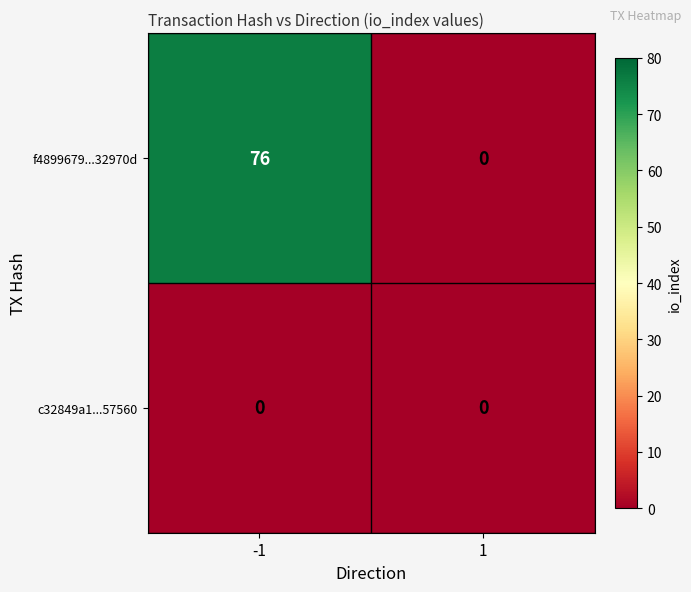

Reading right to left, list all the values displayed in this chart.

f4899679...32970d: 1=0	-1=76
c32849a1...57560: 1=0	-1=0